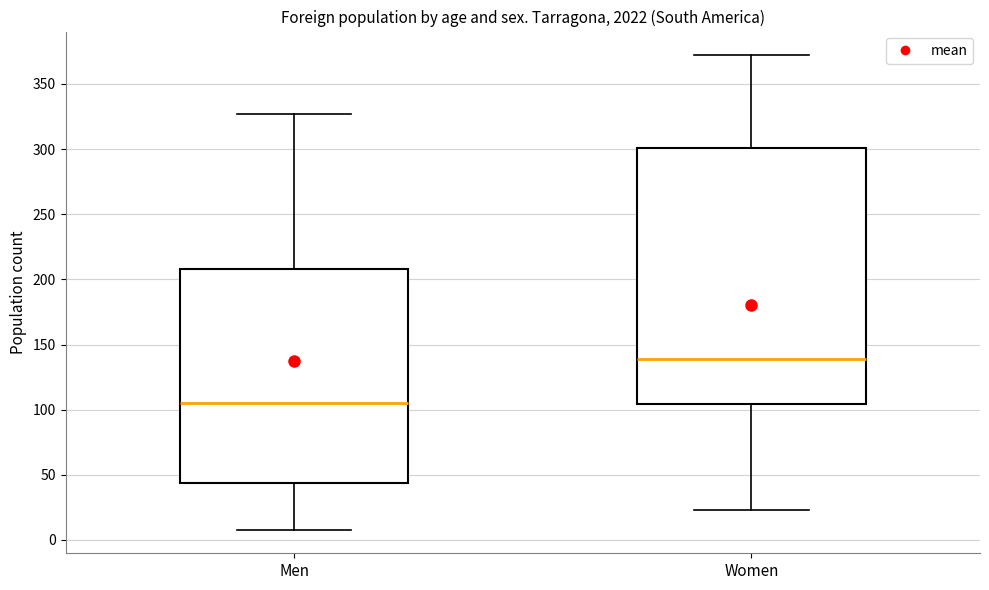

Reading left to right, transcribe this box plot: for each box, give where its median line is, the range the box spans, and where its two whiskers end, as read against the y-axis. The values are not printed on the chart, so give them approximately, as read against the axis.

Men: median 105, box 45 to 210, whiskers 10 to 325
Women: median 140, box 105 to 300, whiskers 25 to 370